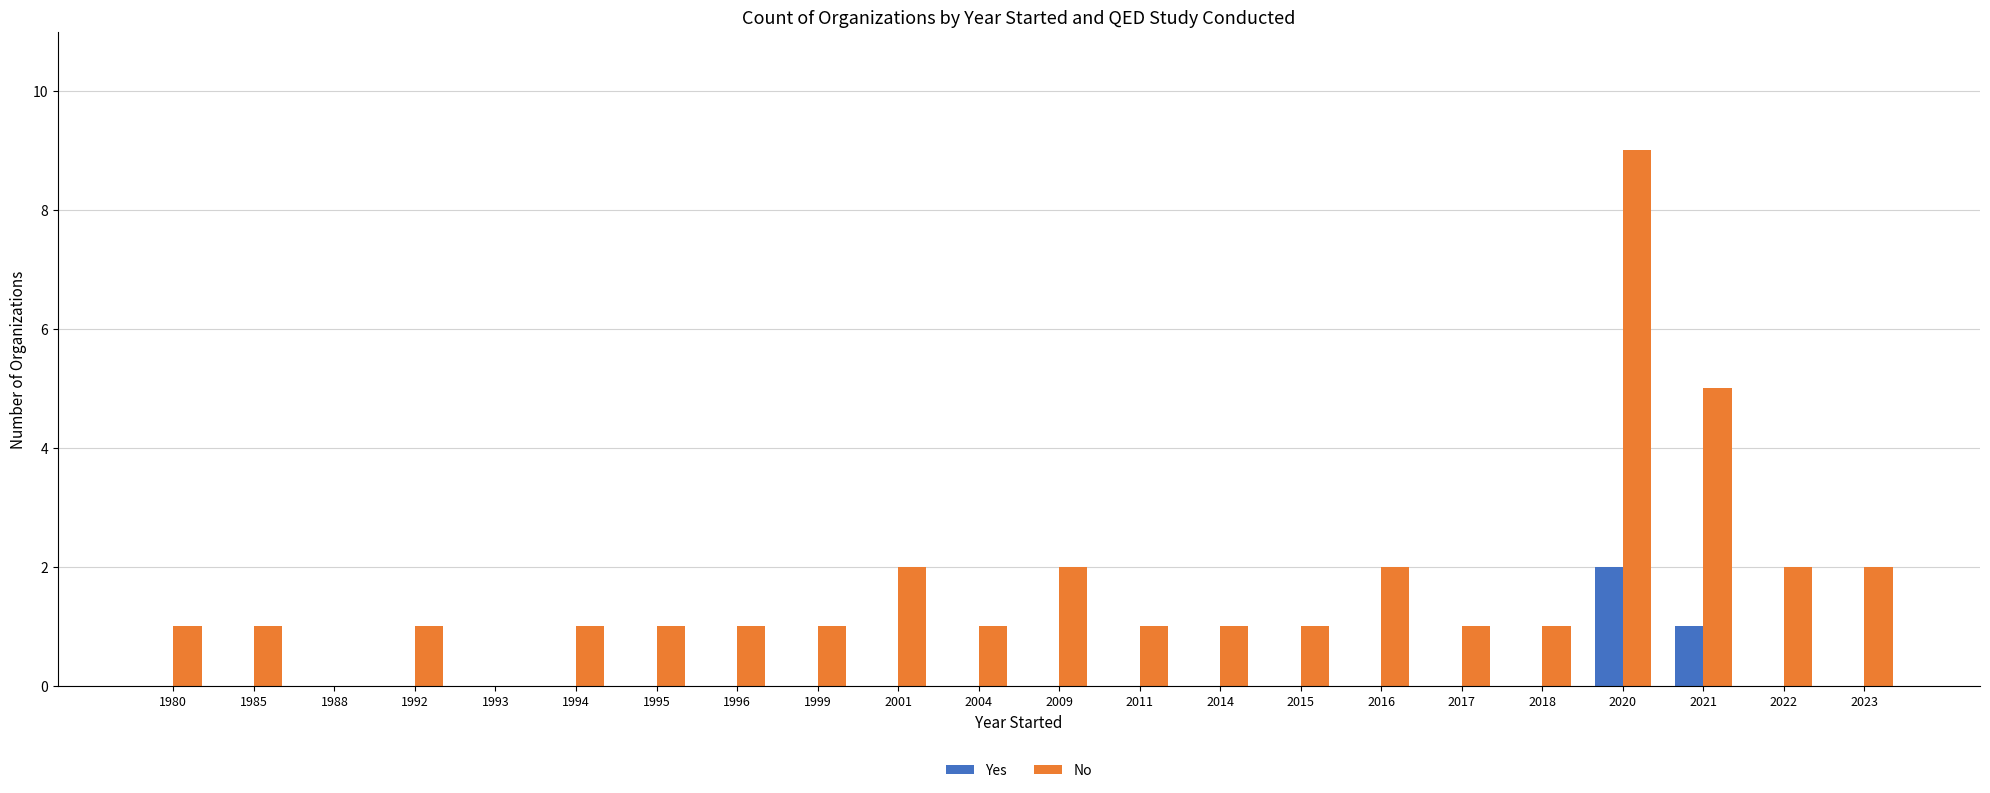

Read the No value at 2011.

1